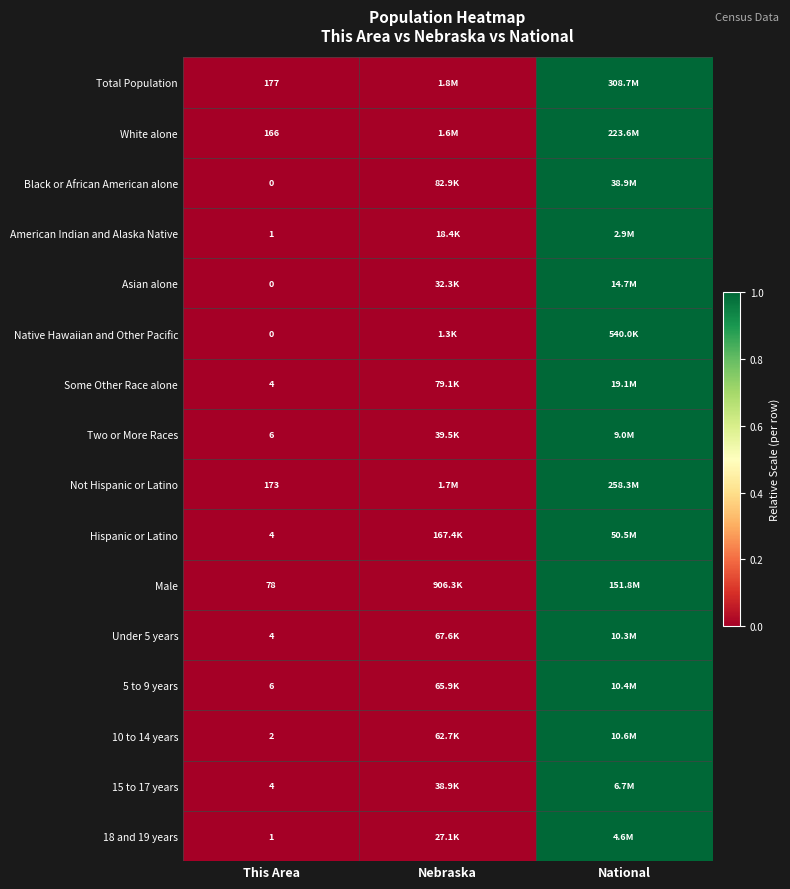

Which series has the widest spread of values?

Total Population